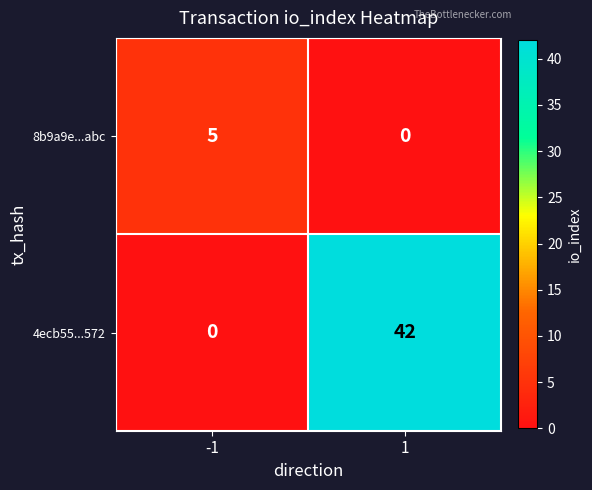

What is the difference between the 4ecb55...572 values at -1 and 1?

42